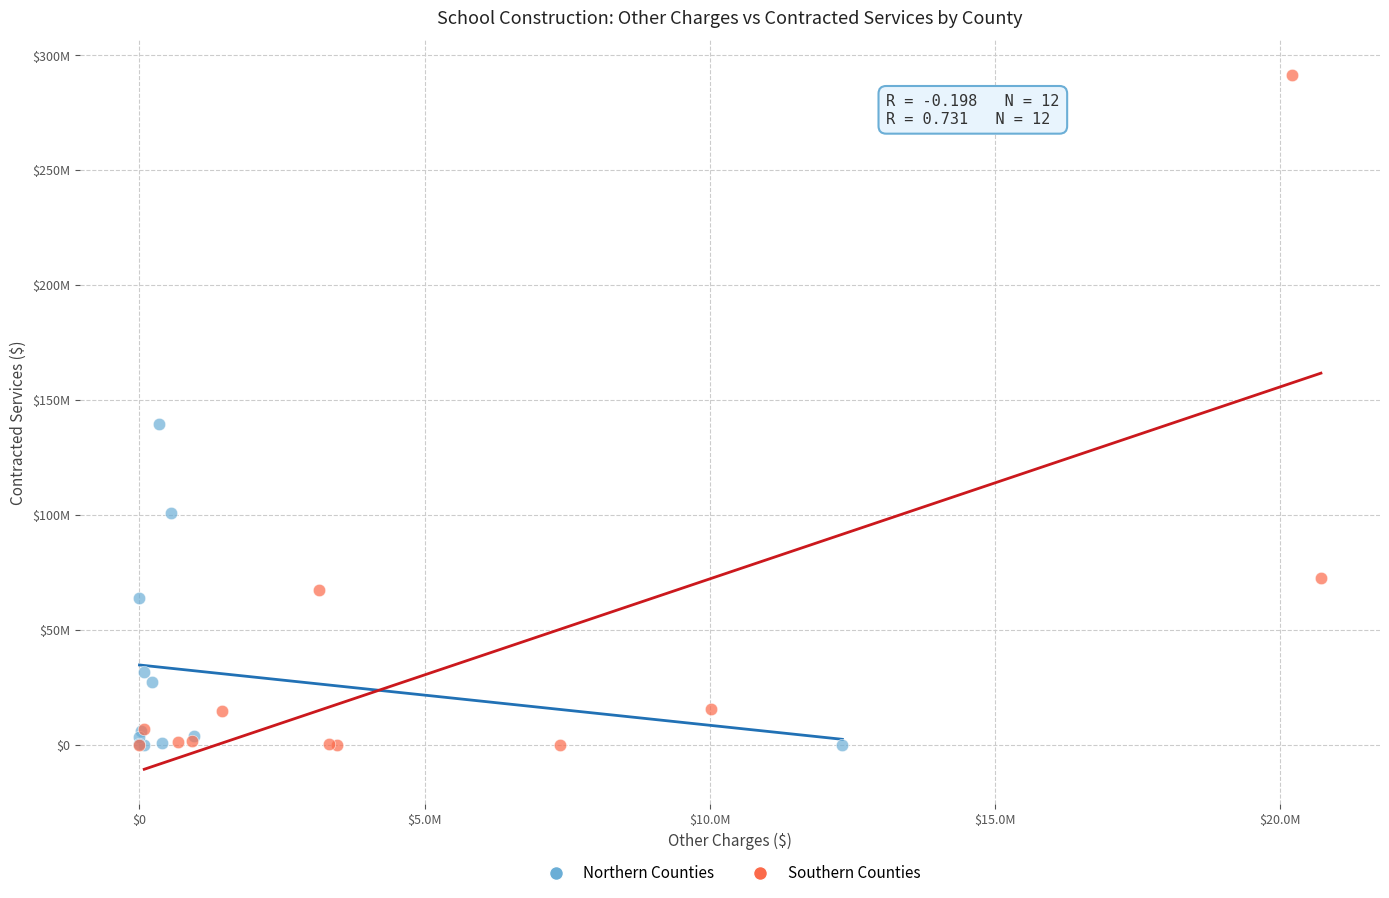

What are all the series names shown in the legend?

Northern Counties, Southern Counties